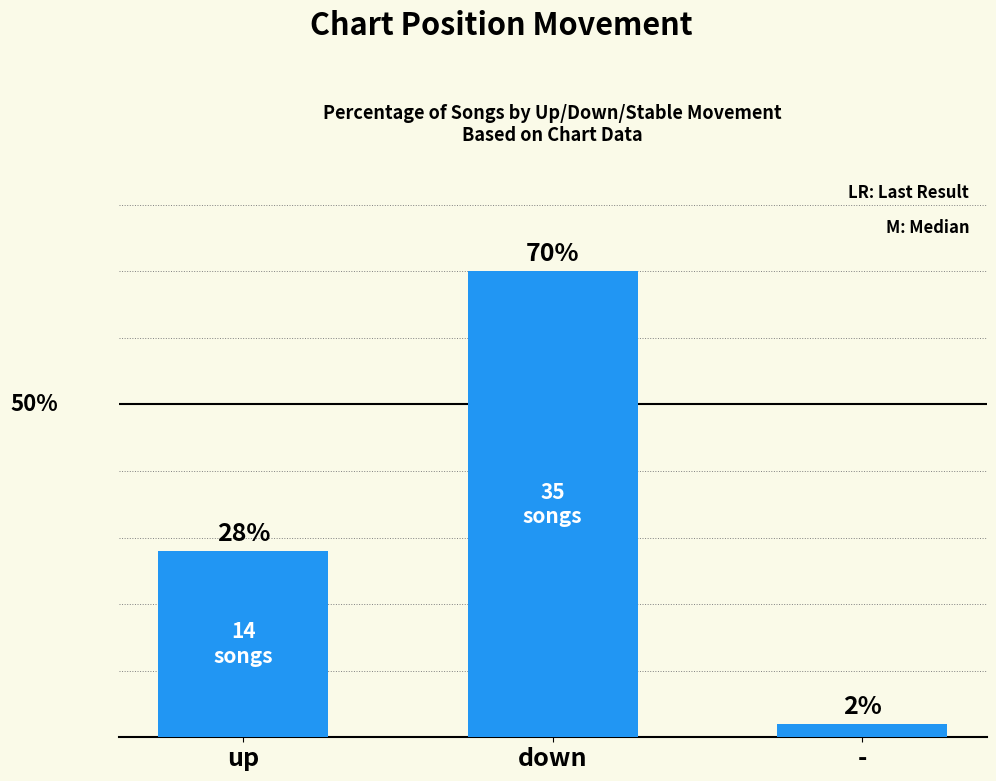

What is the label of the 3rd bar from the left?

-